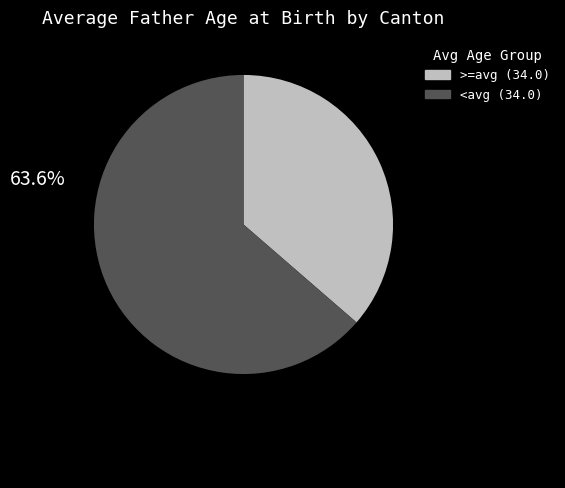

Is there a majority slice in this chart?

Yes